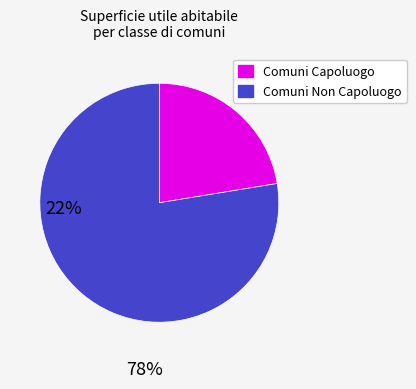

The Comuni Non Capoluogo slice represents 64% of the pie. True or false?

False